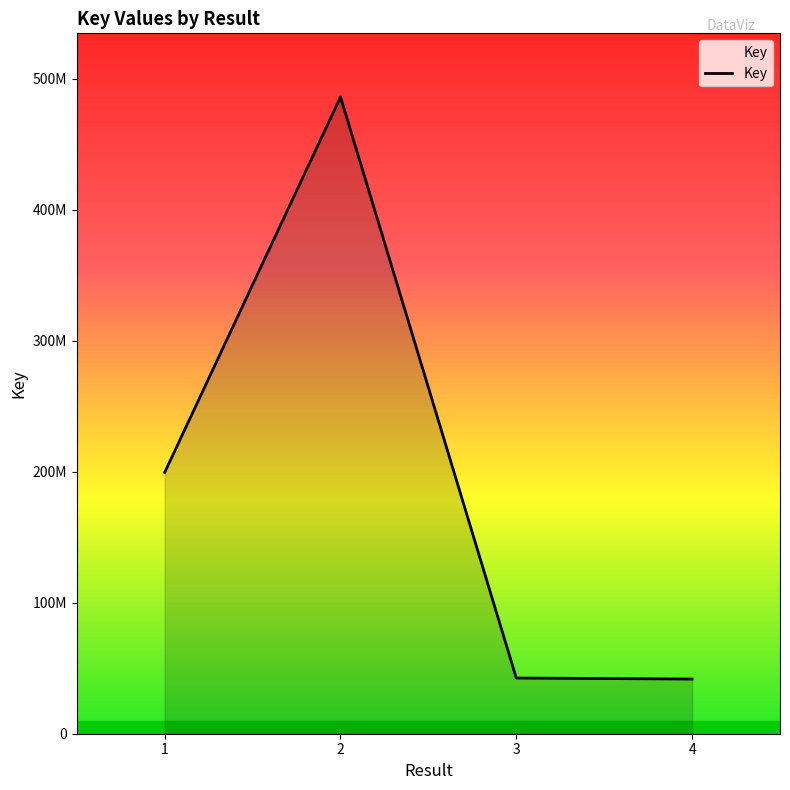

What is the maximum value shown in the chart?

486167650